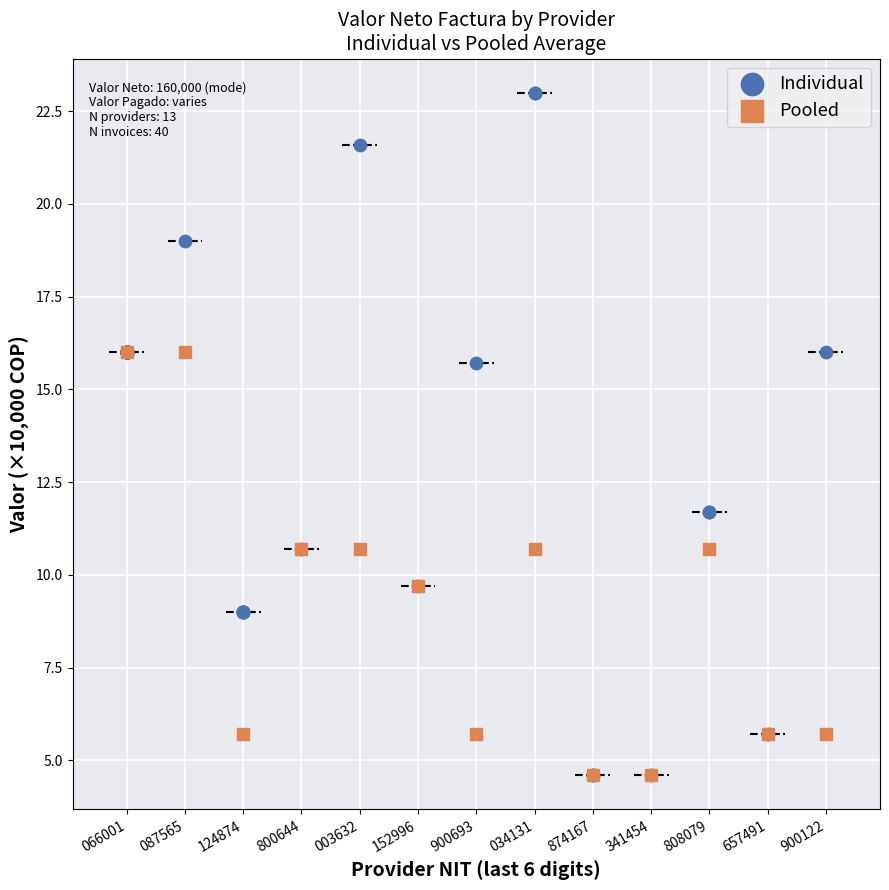

Which series contains the highest Y value?

Individual